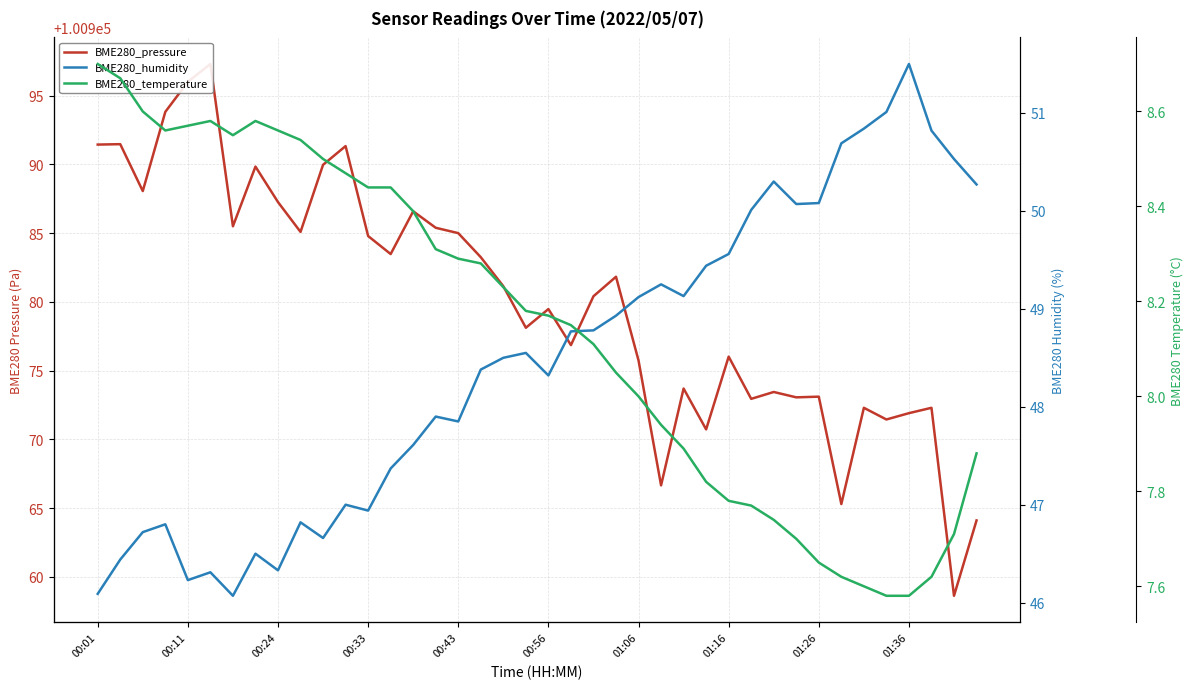

Where does the BME280_humidity series first go above 48?

17